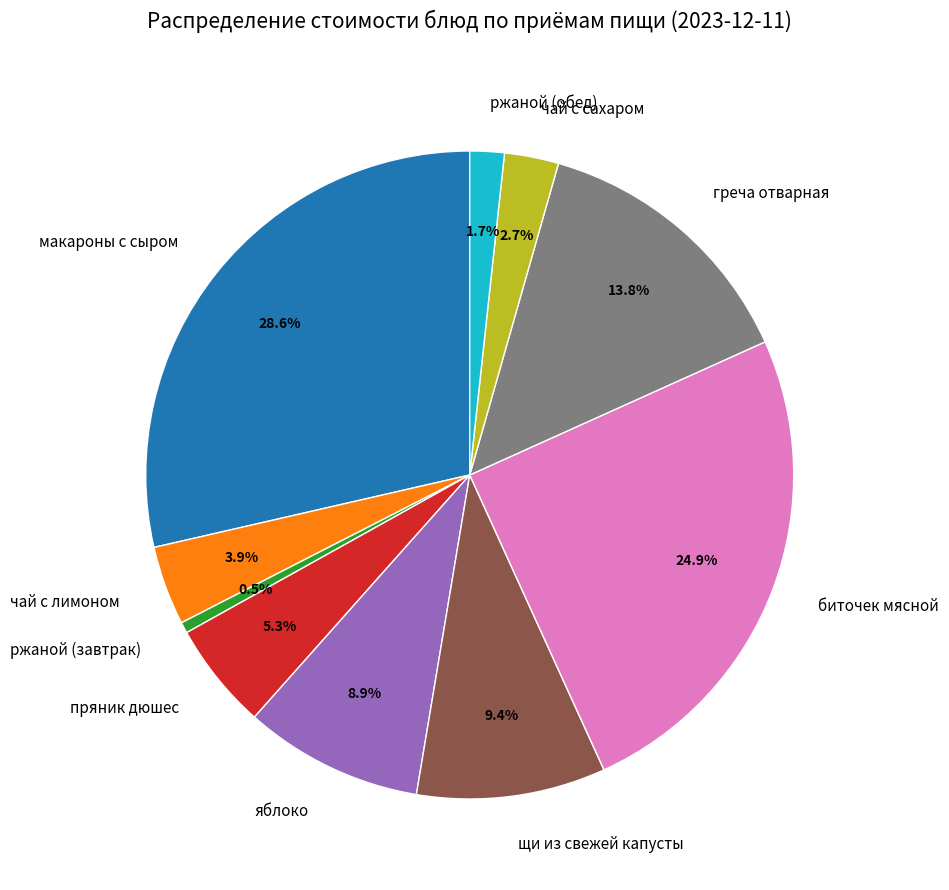

What is the largest slice in the pie chart?

макароны с сыром